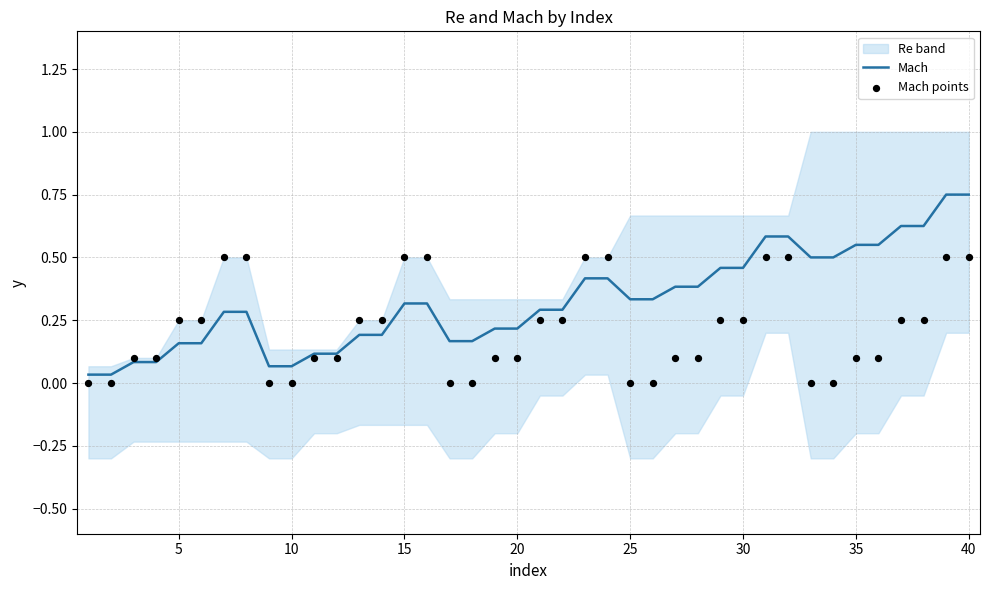

The Mach series shows 0.0 at 10. True or false?

False